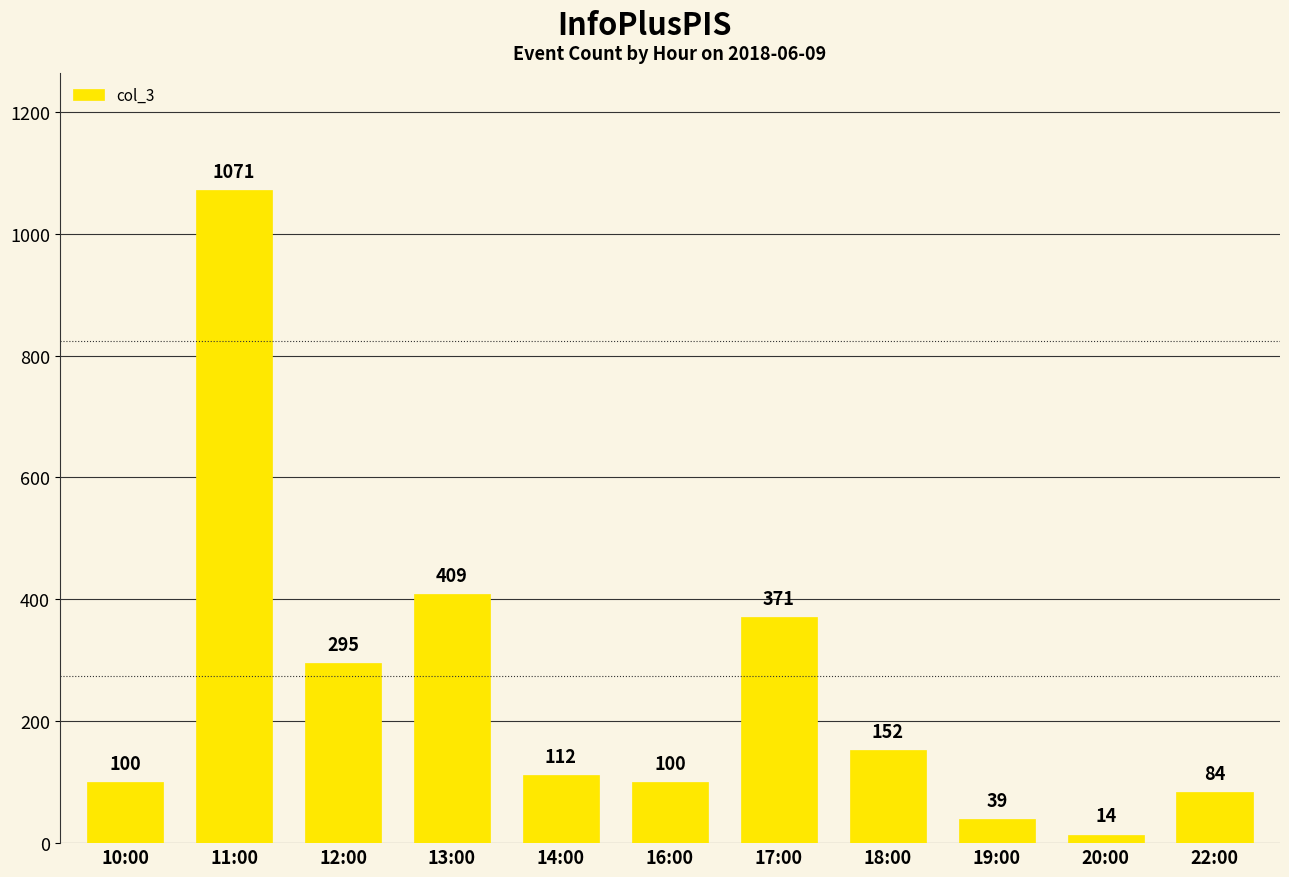

What is the label of the 9th bar from the left?

19:00